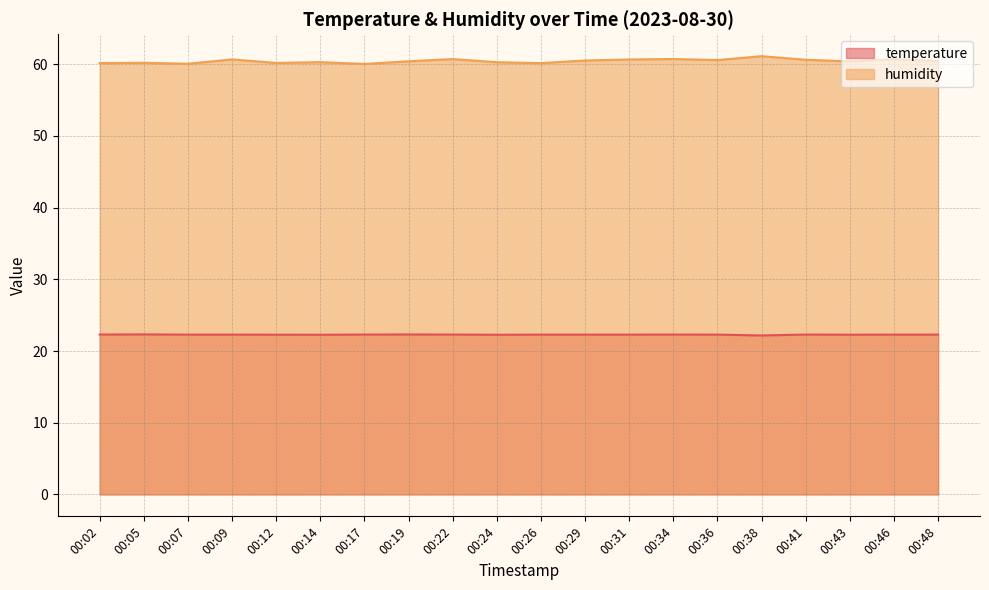

What are all the series names shown in the legend?

temperature, humidity